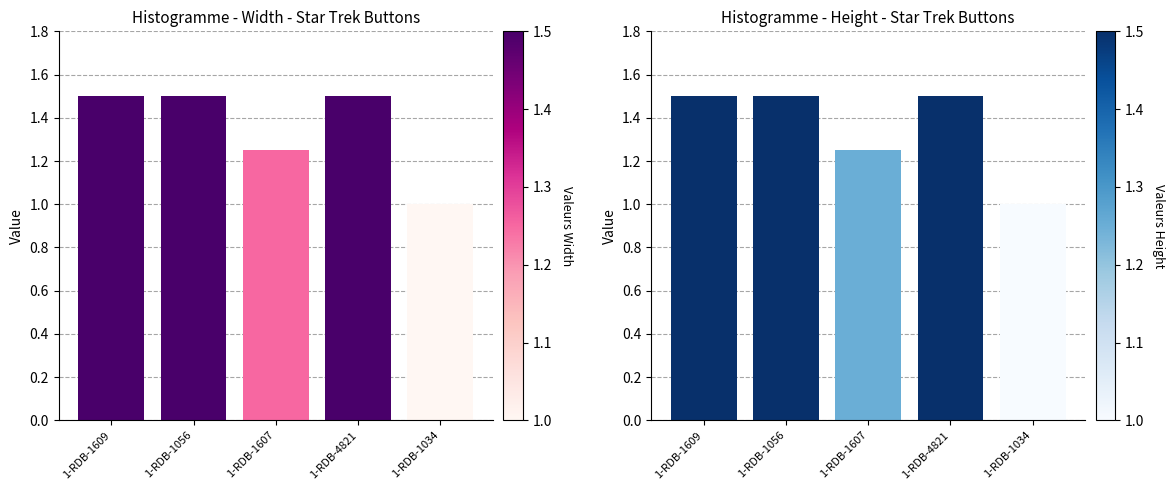

Are the bars grouped side by side (vs. stacked)?

Yes